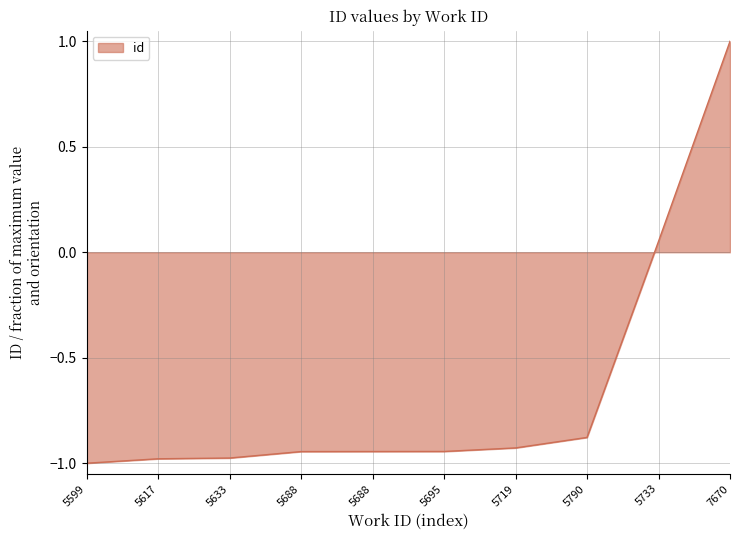

Does the chart display data point markers on the line(s)?

No